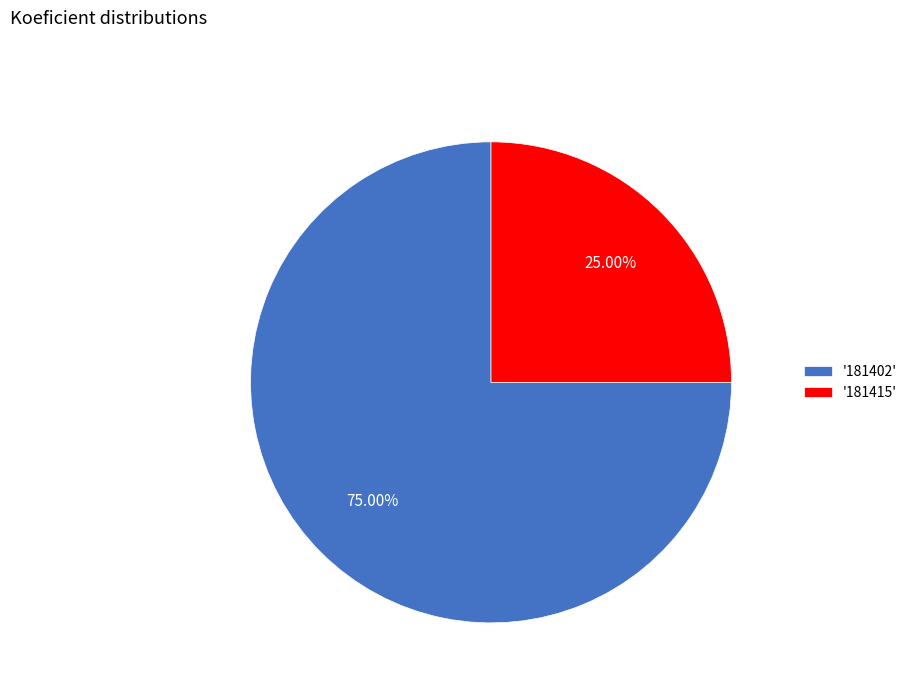

Between '181402' and '181415', which is larger?

'181402'